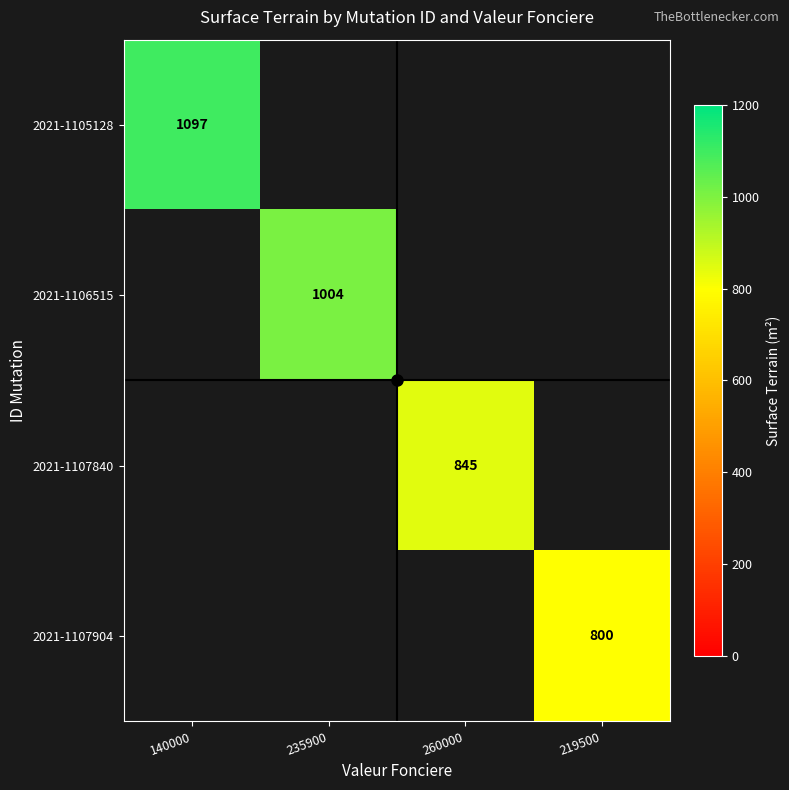

The value of 2021-1105128 at 140000 is 299. True or false?

False